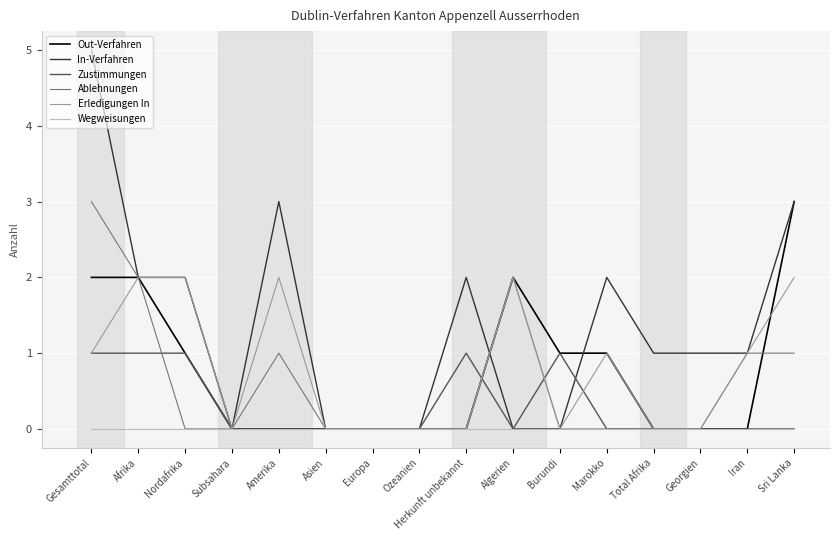

What is the total value across all series at Nordafrika?

6